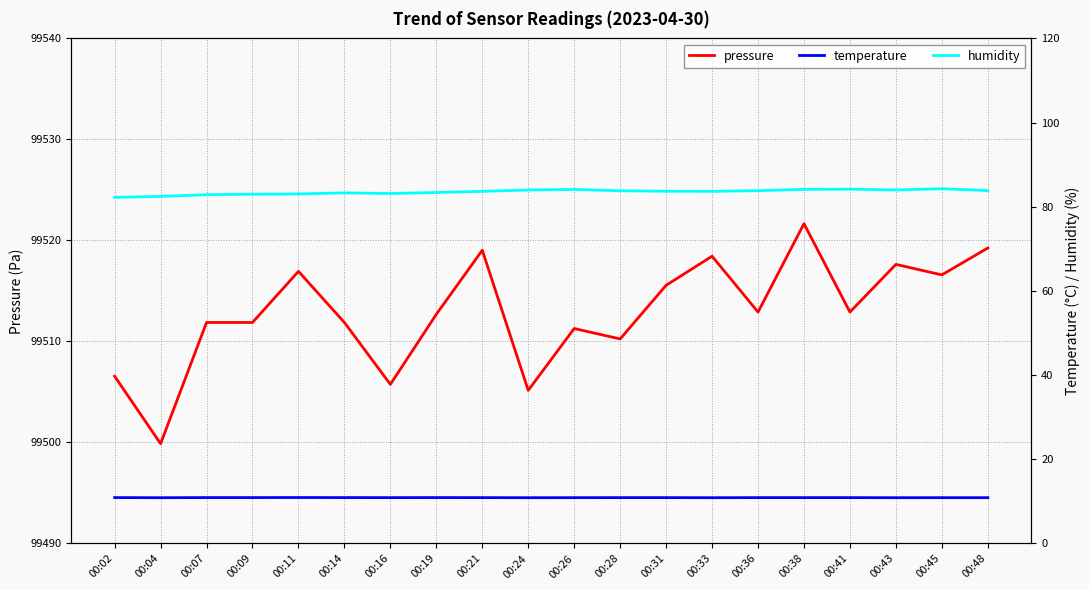

In humidity, how many points are higher than both neighbors (excluding endpoints)?

4